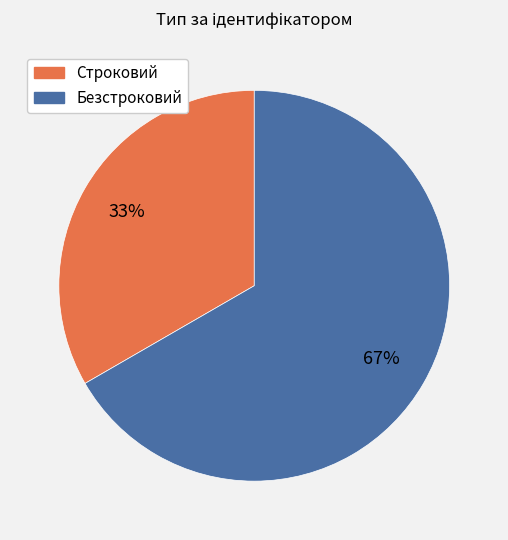

Which category has the biggest portion of the pie?

Безстроковий